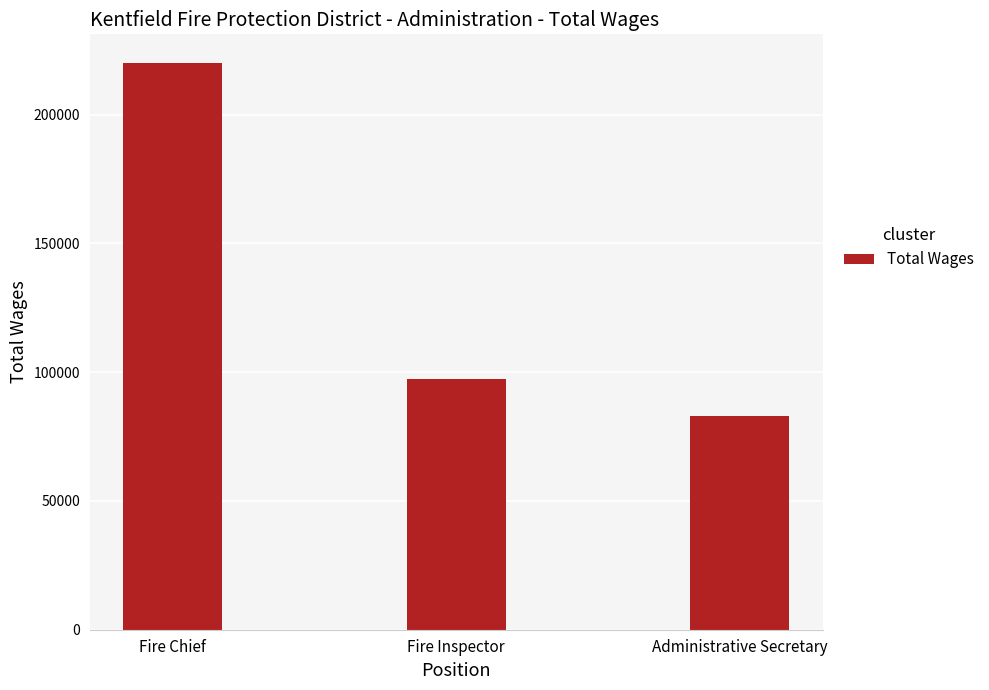

What is the sum of all values?

400216